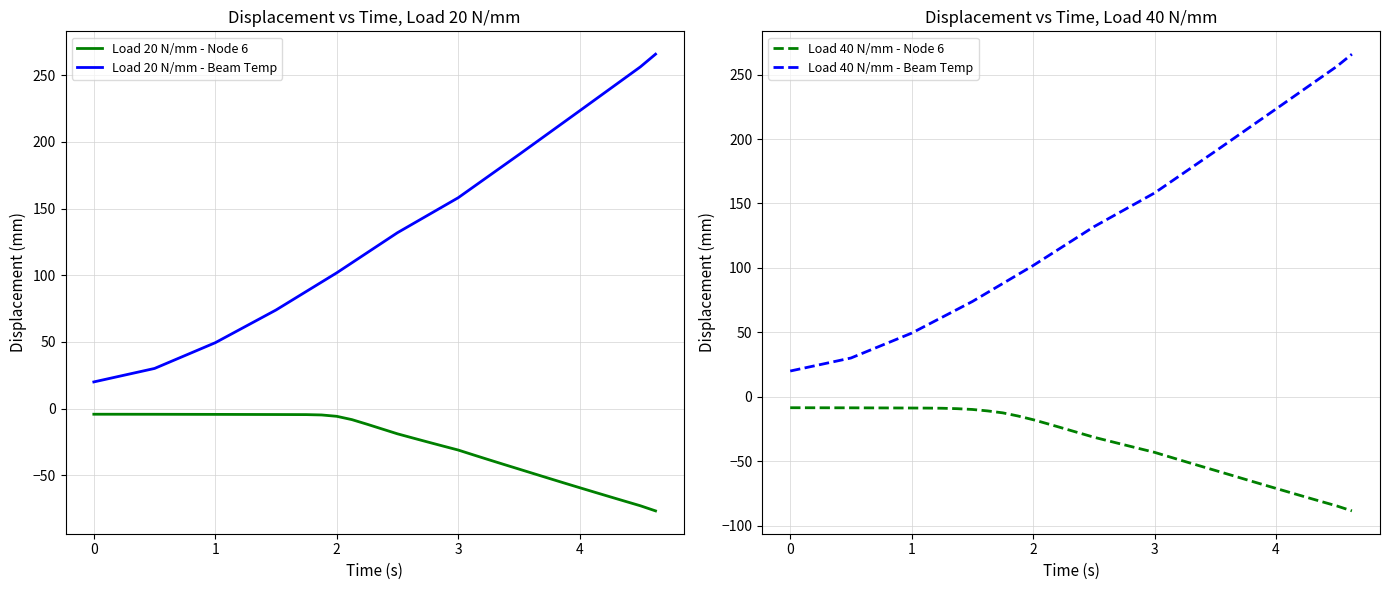

True or false: Load 20 N/mm - Node 6 and Load 20 N/mm - Beam Temp intersect in this chart.

False